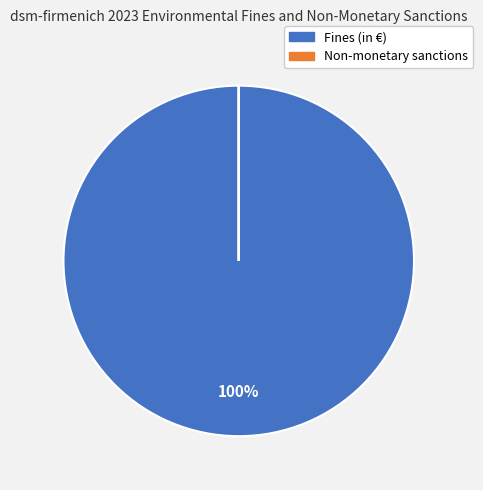

To the nearest percent, what percentage of the pie is Fines (in €)?

100%